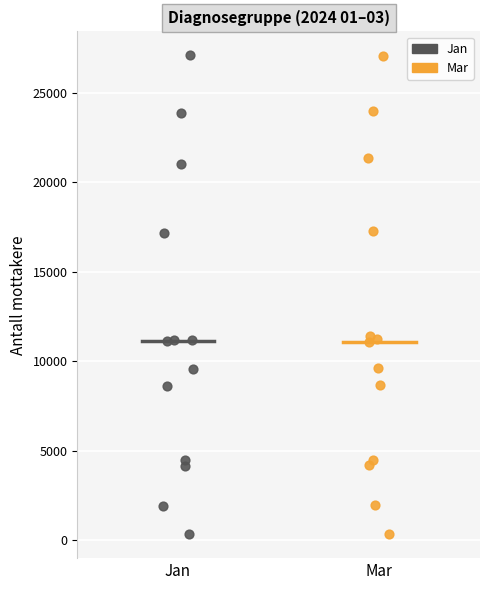

Which series has the largest Y range (max minus min)?

Jan